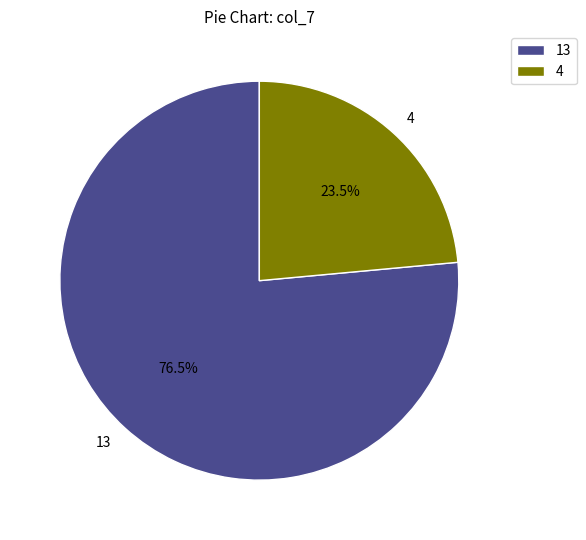

To the nearest percent, what is the average slice percentage?

50%